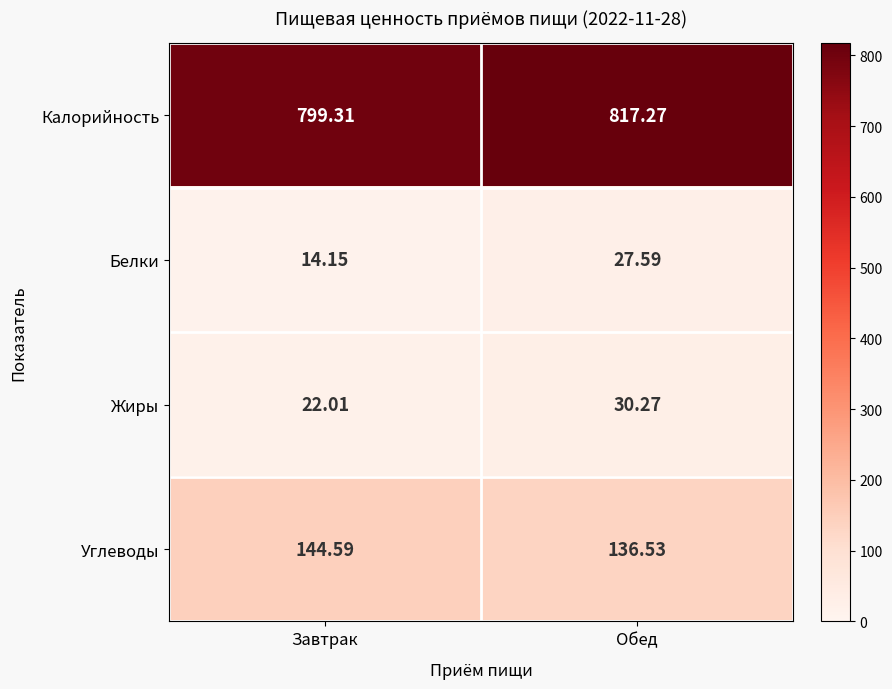

Which series has the largest range (max minus min)?

Калорийность